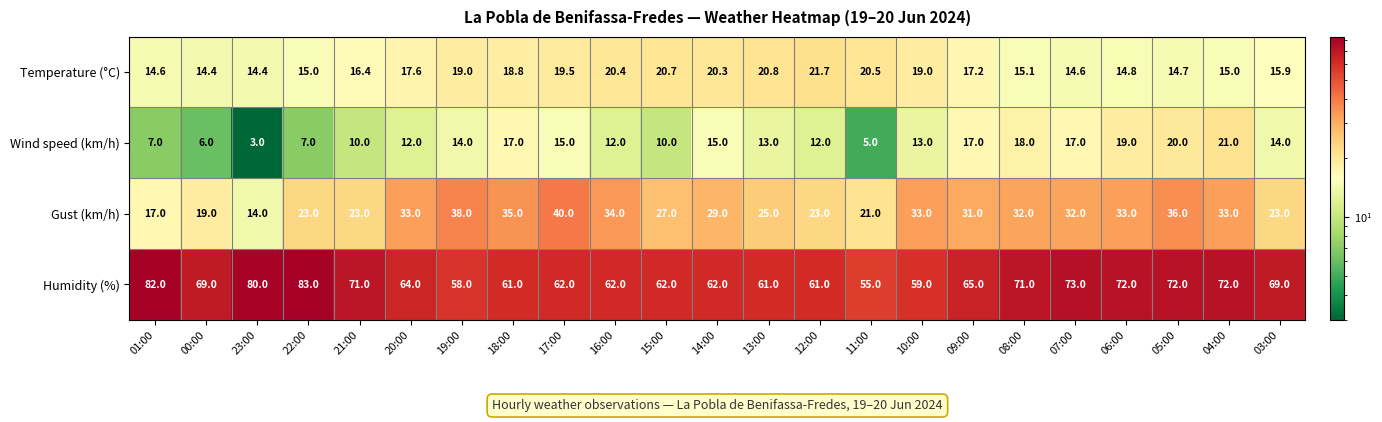

Is it true that Humidity (%) equals 84.8 at 10:00?

False